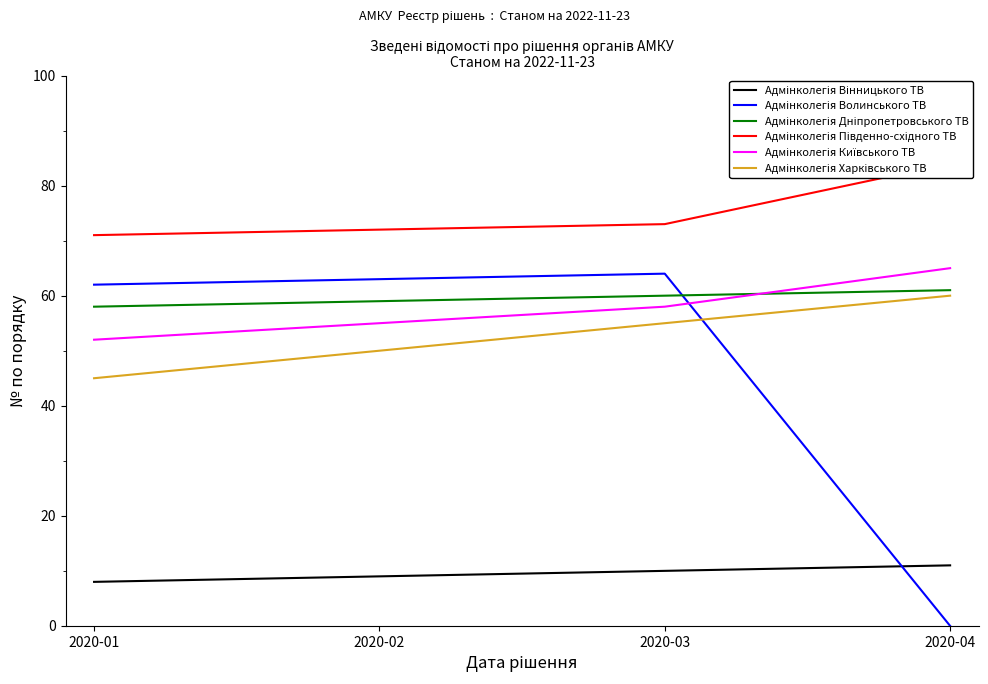

Rank the series by their maximum value, from lowest to highest.

Адмінколегія Вінницького ТВ, Адмінколегія Харківського ТВ, Адмінколегія Дніпропетровського ТВ, Адмінколегія Волинського ТВ, Адмінколегія Київського ТВ, Адмінколегія Південно-східного ТВ